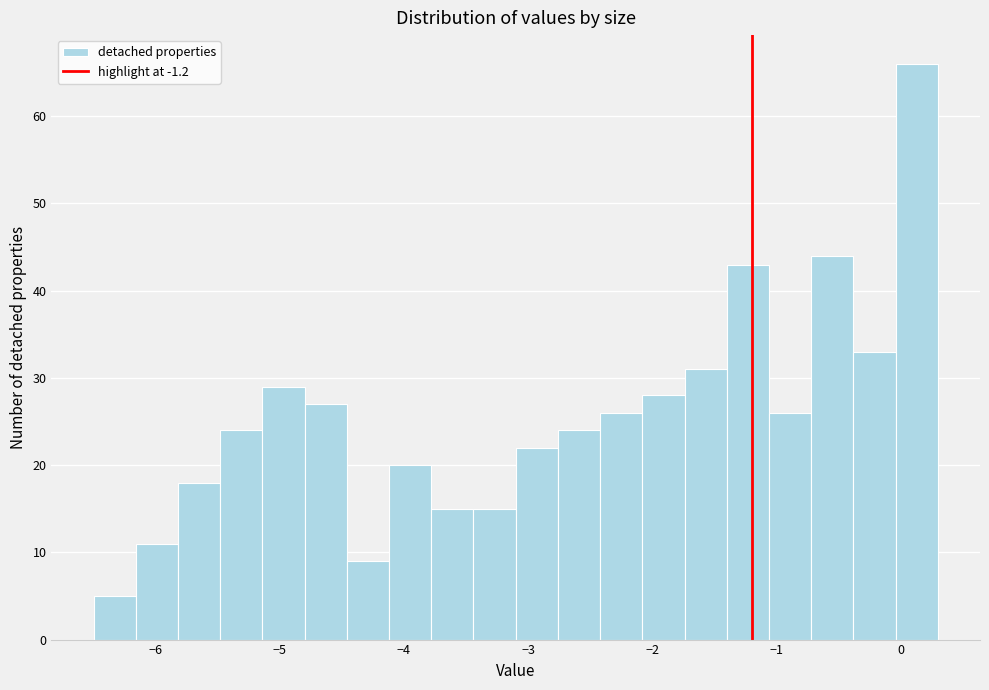

Read against the x-axis, roughly where is the centre of the tallest bar?

0.1